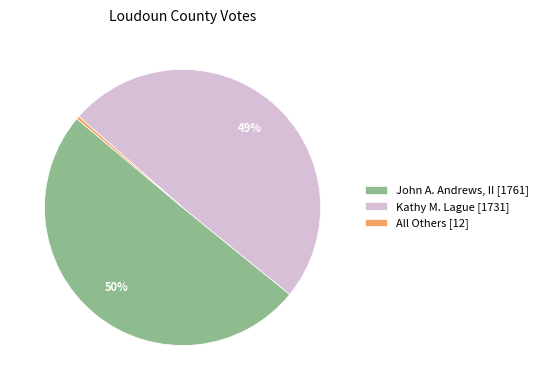

To the nearest percent, what is the average slice percentage?

33%